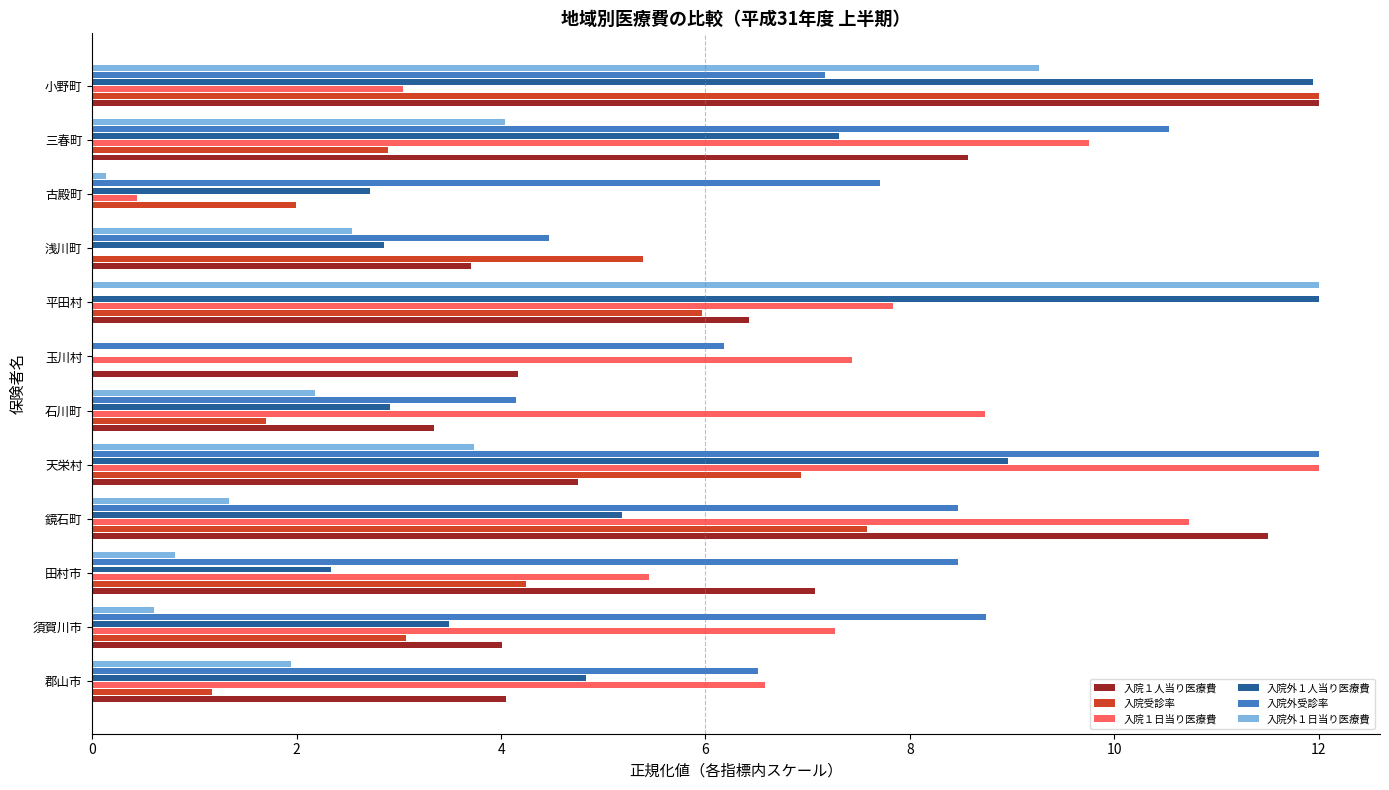

At which category is the sum across all series the highest?

小野町